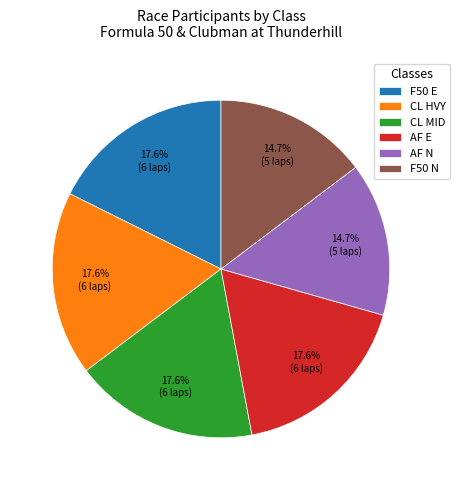

Does any single category account for the majority?

No